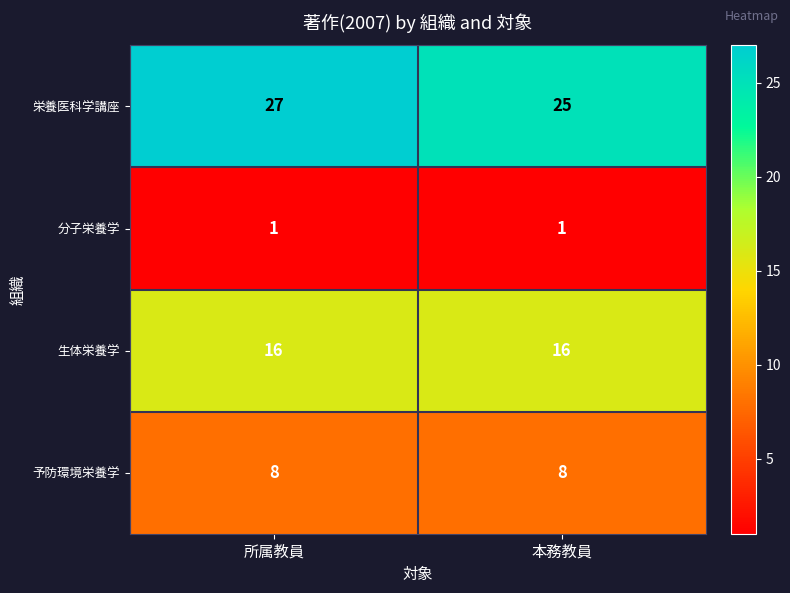

Which category has the highest value across all series?

所属教員